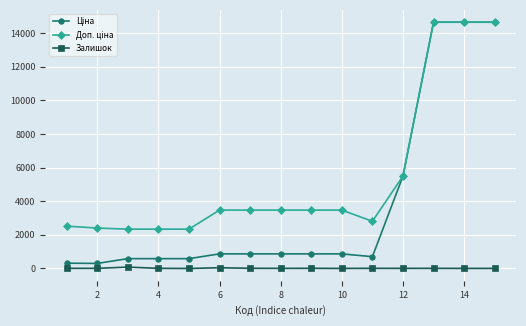

What is the maximum value shown in the chart?

14649.6